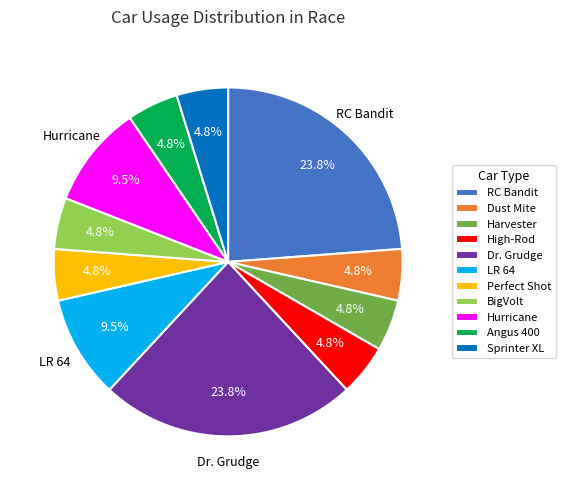

How many slices are in this pie chart?

11